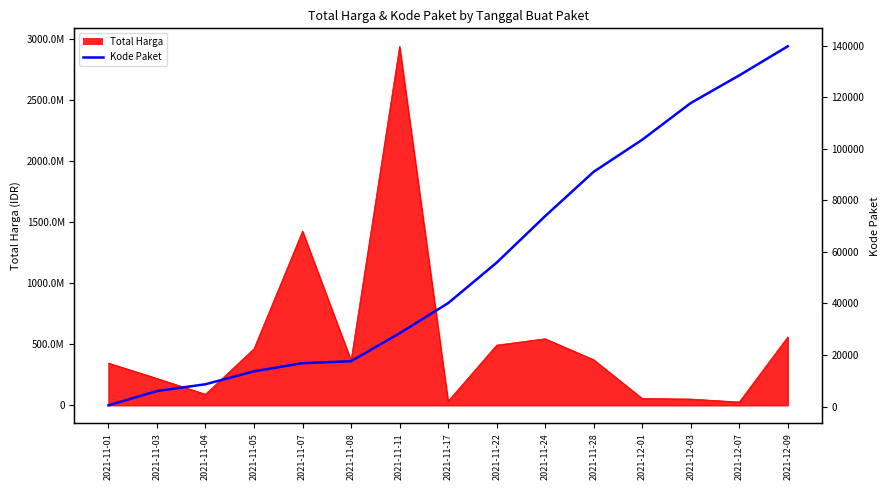

Between 2021-12-09 and 2021-12-01, which is larger?

2021-12-09